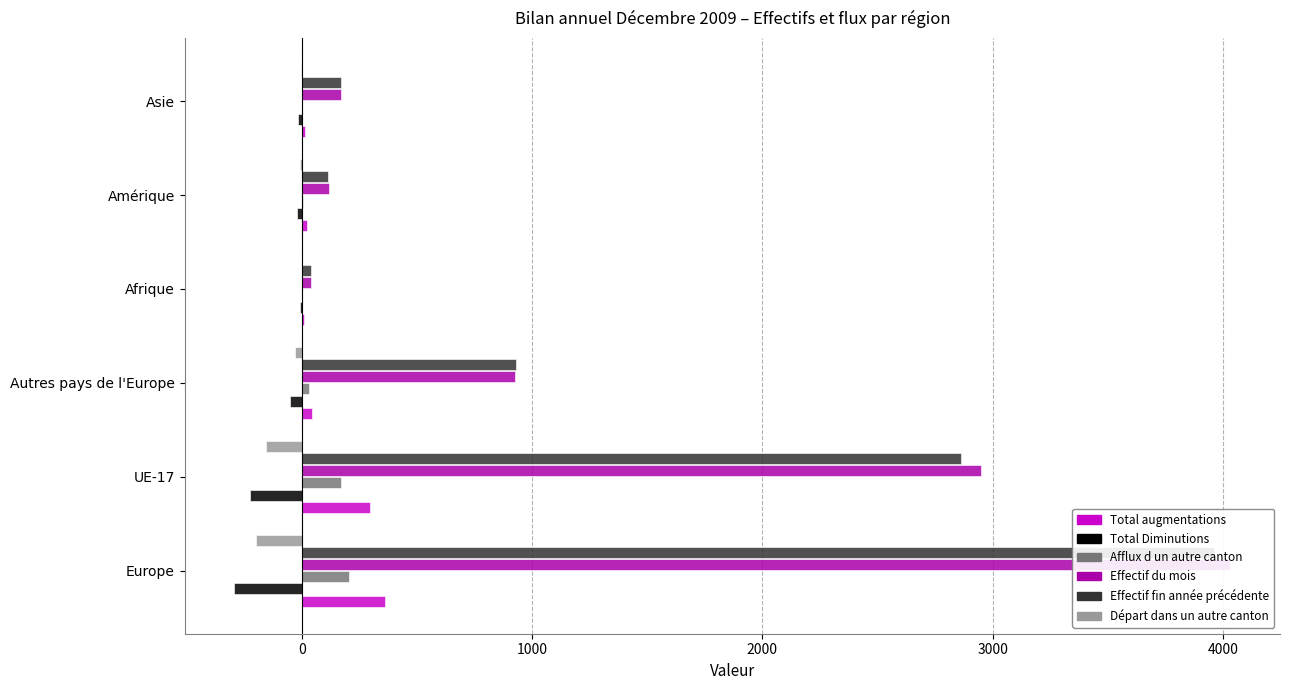

Between Autres pays de l'Europe and Afrique, which series saw the biggest shift?

Effectif fin année précédente